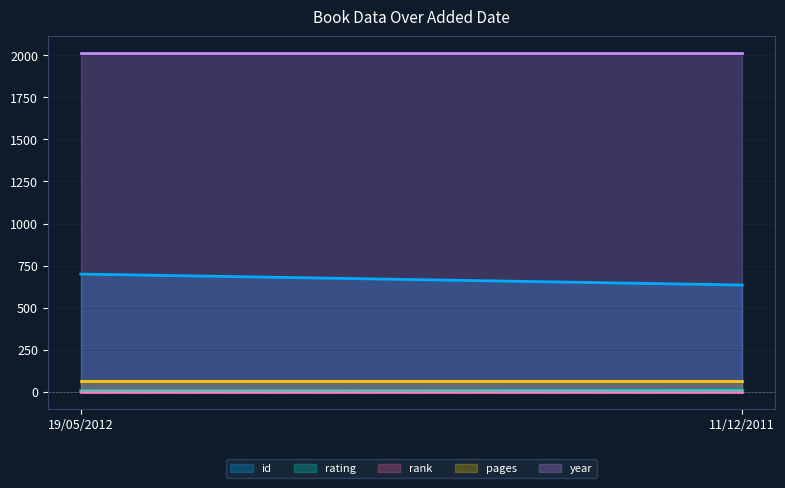

The rating series shows 6 at 19/05/2012. True or false?

True